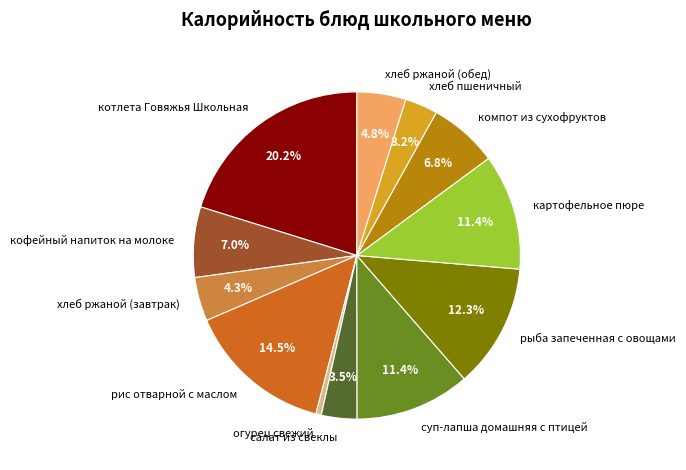

What is the ratio of the value at суп-лапша домашняя с птицей to the value at огурец свежий?

21.2